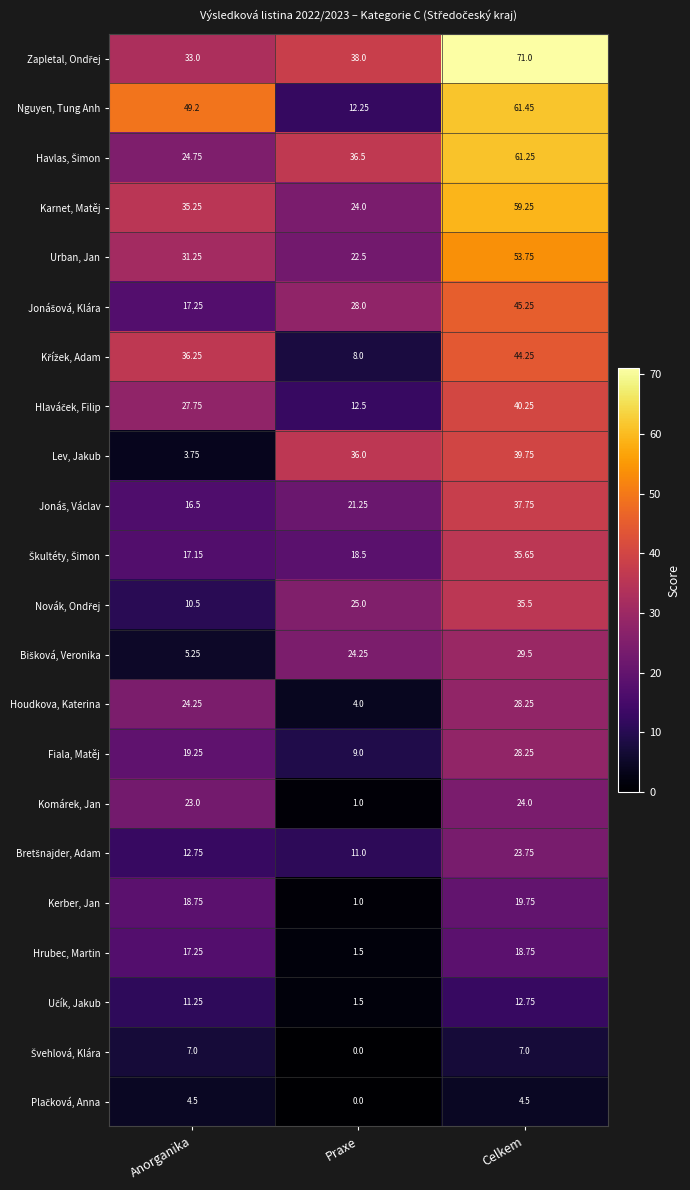

Which label corresponds to the smallest value in the chart?

Praxe